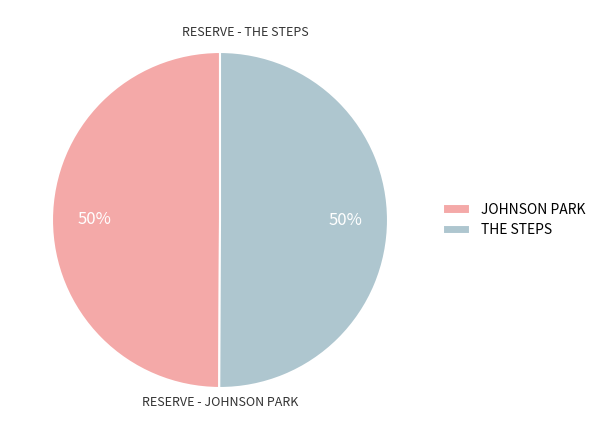

The RESERVE - THE STEPS slice represents 50% of the pie. True or false?

True